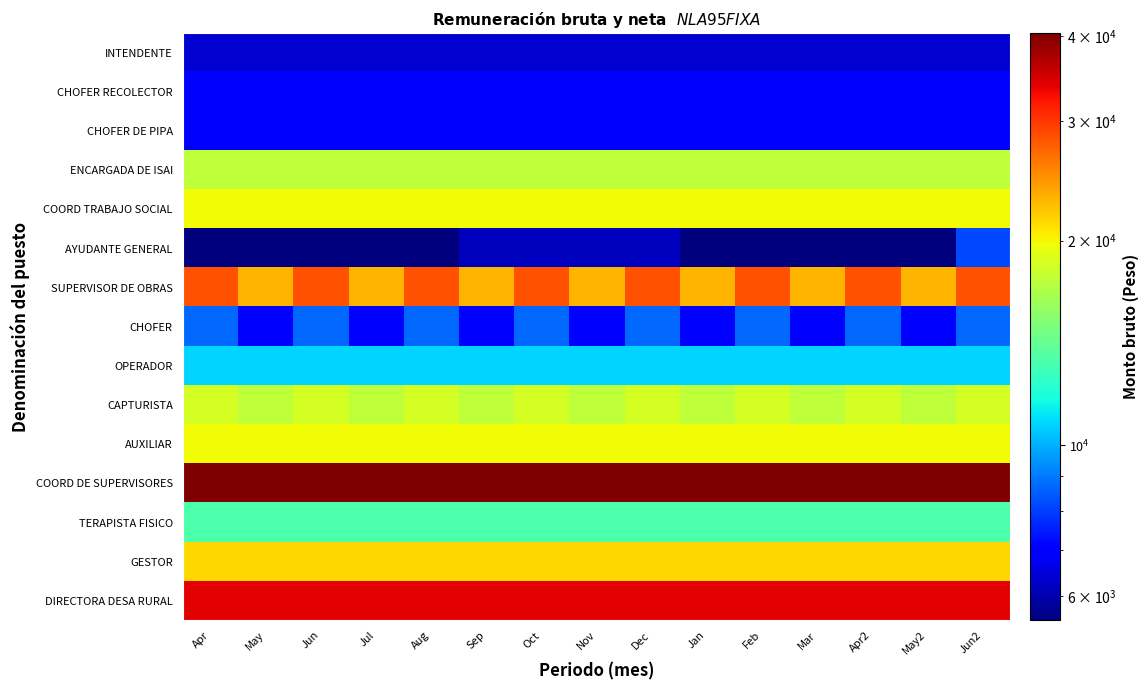

Reading left to right, transcribe all the data shown in this chart.

INTENDENTE: Apr=6393.3	May=6393.3	Jun=6393.3	Jul=6393.3	Aug=6393.3	Sep=6393.3	Oct=6393.3	Nov=6393.3	Dec=6393.3	Jan=6393.3	Feb=6393.3	Mar=6393.3	Apr2=6393.3	May2=6393.3	Jun2=6393.3
CHOFER RECOLECTOR: Apr=6915.3	May=6915.3	Jun=6915.3	Jul=6915.3	Aug=6915.3	Sep=6915.3	Oct=6915.3	Nov=6915.3	Dec=6915.3	Jan=6915.3	Feb=6915.3	Mar=6915.3	Apr2=6915.3	May2=6915.3	Jun2=6915.3
CHOFER DE PIPA: Apr=6915.3	May=6915.3	Jun=6915.3	Jul=6915.3	Aug=6915.3	Sep=6915.3	Oct=6915.3	Nov=6915.3	Dec=6915.3	Jan=6915.3	Feb=6915.3	Mar=6915.3	Apr2=6915.3	May2=6915.3	Jun2=6915.3
ENCARGADA DE ISAI: Apr=17452.5	May=17452.5	Jun=17452.5	Jul=17452.5	Aug=17452.5	Sep=17452.5	Oct=17452.5	Nov=17452.5	Dec=17452.5	Jan=17452.5	Feb=17452.5	Mar=17452.5	Apr2=17452.5	May2=17452.5	Jun2=17452.5
COORD TRABAJO SOCIAL: Apr=19892.4	May=19892.4	Jun=19892.4	Jul=19892.4	Aug=19892.4	Sep=19892.4	Oct=19892.4	Nov=19892.4	Dec=19892.4	Jan=19892.4	Feb=19892.4	Mar=19892.4	Apr2=19892.4	May2=19892.4	Jun2=19892.4
AYUDANTE GENERAL: Apr=5524.5	May=5524.5	Jun=5524.5	Jul=5524.5	Aug=5524.5	Sep=6160.2	Oct=6160.2	Nov=6160.2	Dec=6160.2	Jan=5524.5	Feb=5524.5	Mar=5524.5	Apr2=5524.5	May2=5524.5	Jun2=8165.4
SUPERVISOR DE OBRAS: Apr=28379.7	May=23032.5	Jun=28379.7	Jul=23032.5	Aug=28379.7	Sep=23032.5	Oct=28379.7	Nov=23032.5	Dec=28379.7	Jan=23032.5	Feb=28379.7	Mar=23032.5	Apr2=28379.7	May2=23032.5	Jun2=28379.7
CHOFER: Apr=8716.5	May=6915.3	Jun=8716.5	Jul=6915.3	Aug=8716.5	Sep=6915.3	Oct=8716.5	Nov=6915.3	Dec=8716.5	Jan=6915.3	Feb=8716.5	Mar=6915.3	Apr2=8716.5	May2=6915.3	Jun2=8716.5
OPERADOR: Apr=10761.3	May=10761.3	Jun=10761.3	Jul=10761.3	Aug=10761.3	Sep=10761.3	Oct=10761.3	Nov=10761.3	Dec=10761.3	Jan=10761.3	Feb=10761.3	Mar=10761.3	Apr2=10761.3	May2=10761.3	Jun2=10761.3
CAPTURISTA: Apr=18537.0	May=17568.6	Jun=18537.0	Jul=17568.6	Aug=18537.0	Sep=17568.6	Oct=18537.0	Nov=17568.6	Dec=18537.0	Jan=17568.6	Feb=18537.0	Mar=17568.6	Apr2=18537.0	May2=17568.6	Jun2=18537.0
AUXILIAR: Apr=19809.0	May=19809.0	Jun=19809.0	Jul=19809.0	Aug=19809.0	Sep=19809.0	Oct=19809.0	Nov=19809.0	Dec=19809.0	Jan=19809.0	Feb=19809.0	Mar=19809.0	Apr2=19809.0	May2=19809.0	Jun2=19809.0
COORD DE SUPERVISORES: Apr=40349.7	May=40349.7	Jun=40349.7	Jul=40349.7	Aug=40349.7	Sep=40349.7	Oct=40349.7	Nov=40349.7	Dec=40349.7	Jan=40349.7	Feb=40349.7	Mar=40349.7	Apr2=40349.7	May2=40349.7	Jun2=40349.7
TERAPISTA FISICO: Apr=13376.1	May=13376.1	Jun=13376.1	Jul=13376.1	Aug=13376.1	Sep=13376.1	Oct=13376.1	Nov=13376.1	Dec=13376.1	Jan=13376.1	Feb=13376.1	Mar=13376.1	Apr2=13376.1	May2=13376.1	Jun2=13376.1
GESTOR: Apr=21450.0	May=21450.0	Jun=21450.0	Jul=21450.0	Aug=21450.0	Sep=21450.0	Oct=21450.0	Nov=21450.0	Dec=21450.0	Jan=21450.0	Feb=21450.0	Mar=21450.0	Apr2=21450.0	May2=21450.0	Jun2=21450.0
DIRECTORA DESA RURAL: Apr=33999.0	May=33999.0	Jun=33999.0	Jul=33999.0	Aug=33999.0	Sep=33999.0	Oct=33999.0	Nov=33999.0	Dec=33999.0	Jan=33999.0	Feb=33999.0	Mar=33999.0	Apr2=33999.0	May2=33999.0	Jun2=33999.0